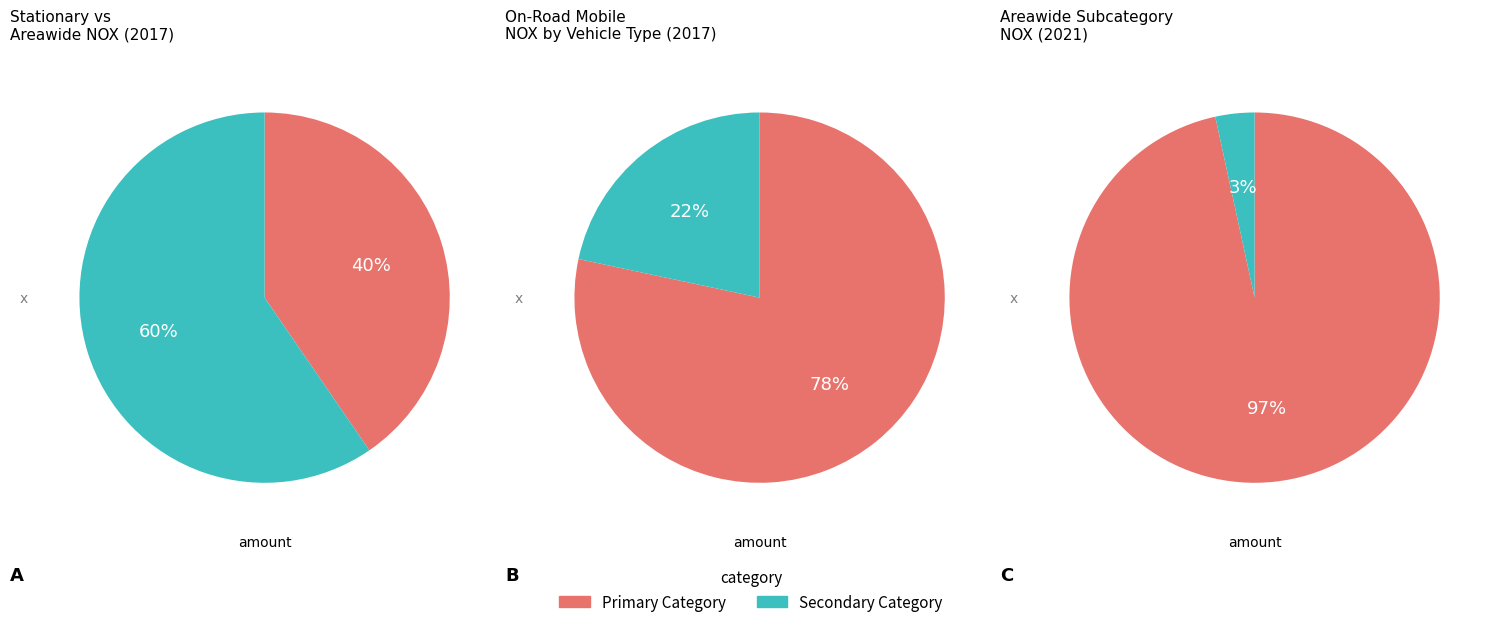

To the nearest percent, what portion does AREAWIDE represent?

60%